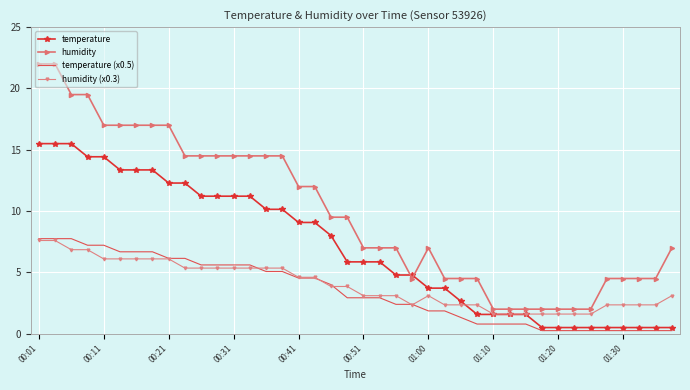

What is the lowest value of the temperature series?

0.5